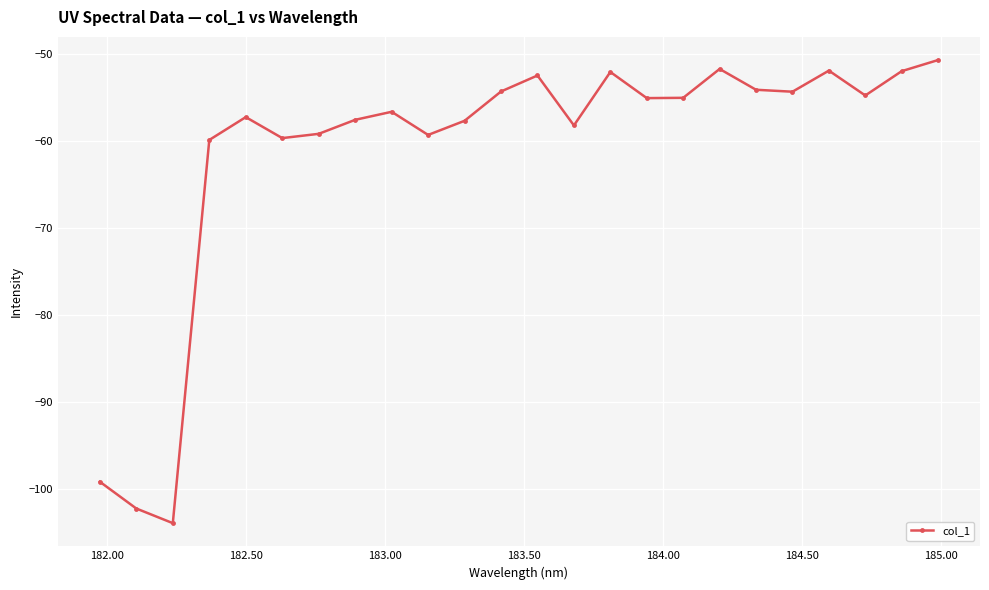

What is the value of the 10th point from the left?

-59.3